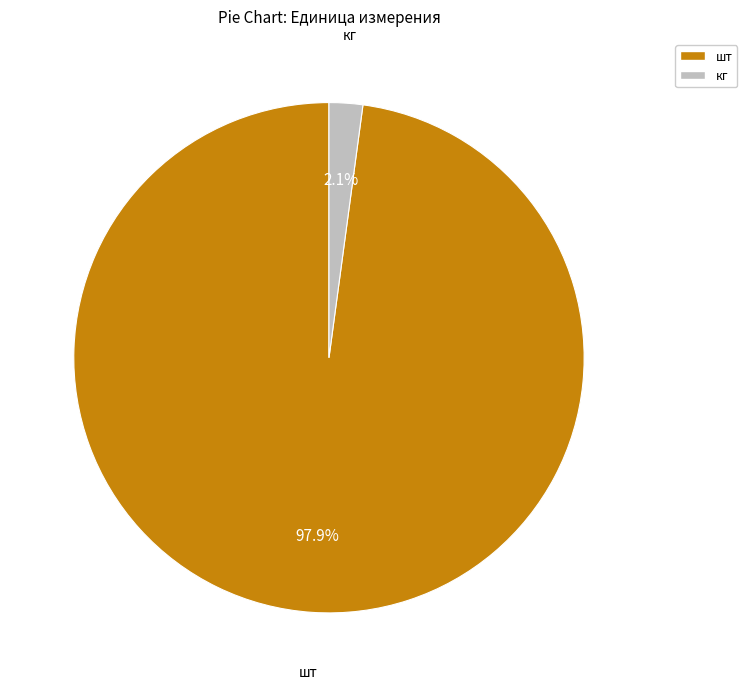

Do кг and шт together represent more than half of the pie?

Yes